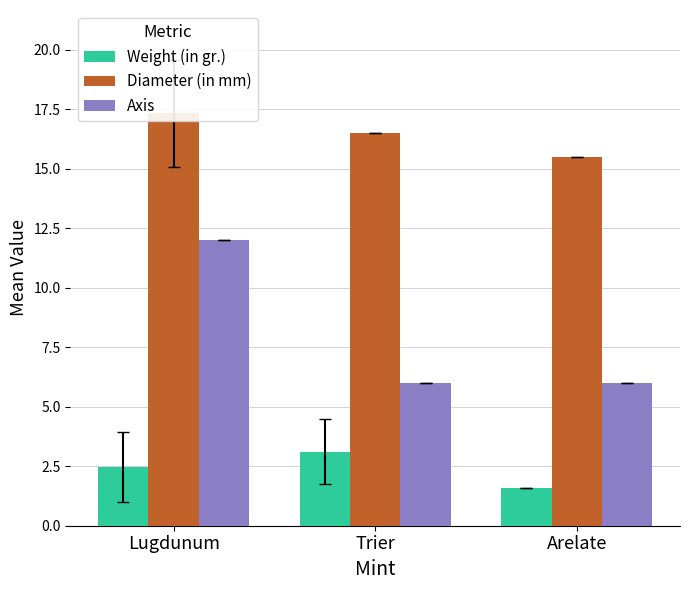

How many bars are there in total?

9